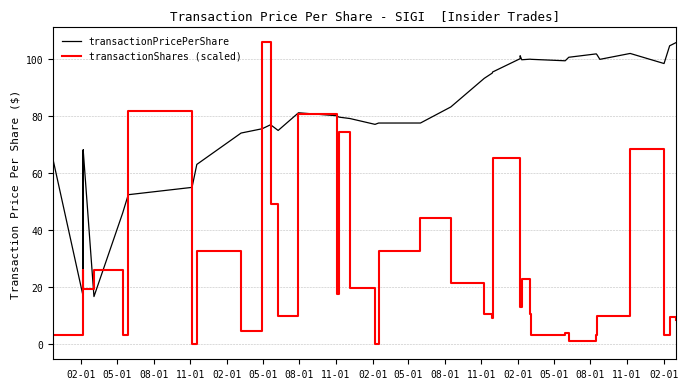

Reading left to right, transcribe all the data shown in this chart.

transactionPricePerShare: 65.0	16.7	68.2	16.7	68.1	16.7	46.0	52.5	55.0	63.1	74.1	75.6	77.0	75.0	81.2	80.2	80.1	79.7	79.2	77.1	77.6	77.6	83.2	93.3	95.1	95.5	100.2	101.2	99.8	100.0	99.9	99.4	100.7	101.9	101.5	99.9	102.0	98.5	104.7	105.9
transactionShares (scaled): 3.3	26.0	26.0	19.5	19.5	26.0	3.3	81.7	0.0	32.7	4.8	105.9	49.0	9.8	80.7	25.5	17.7	74.4	19.6	0.0	32.7	44.4	21.6	10.7	9.2	65.4	65.4	13.1	22.9	10.4	3.3	3.9	1.1	3.2	9.9	9.7	68.3	3.3	9.5	8.6